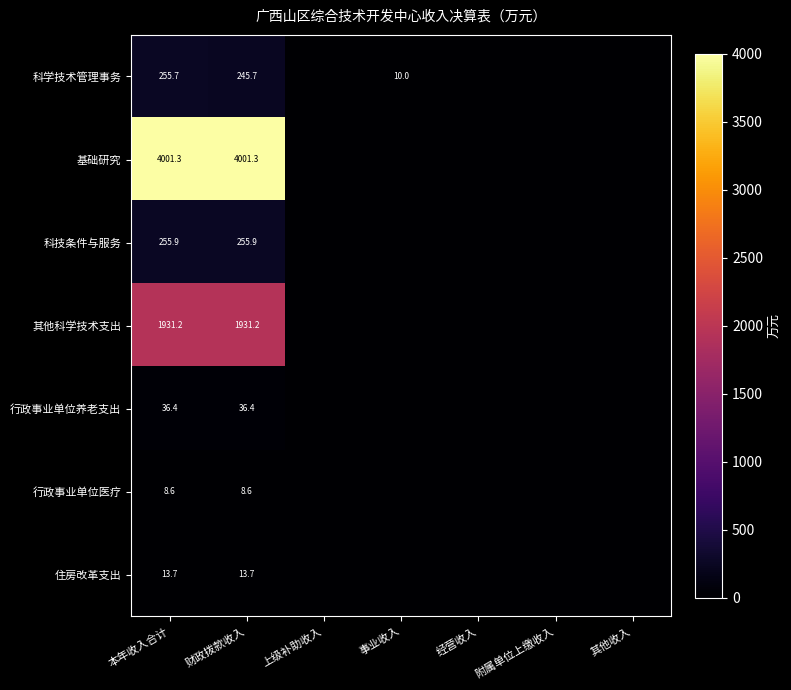

At how many categories does at least one series exceed 431?

2